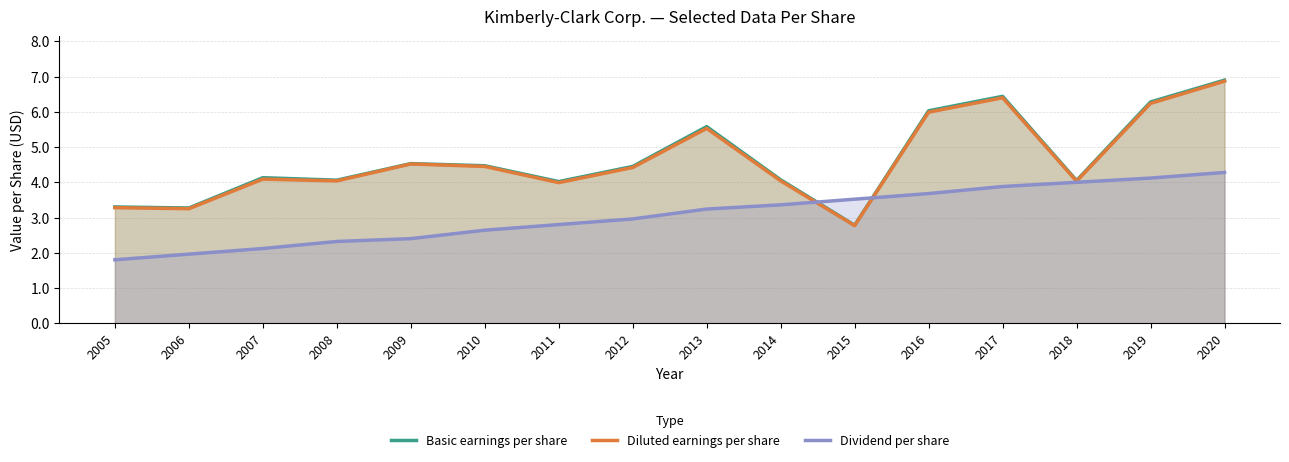

What is the smallest value displayed?

1.8